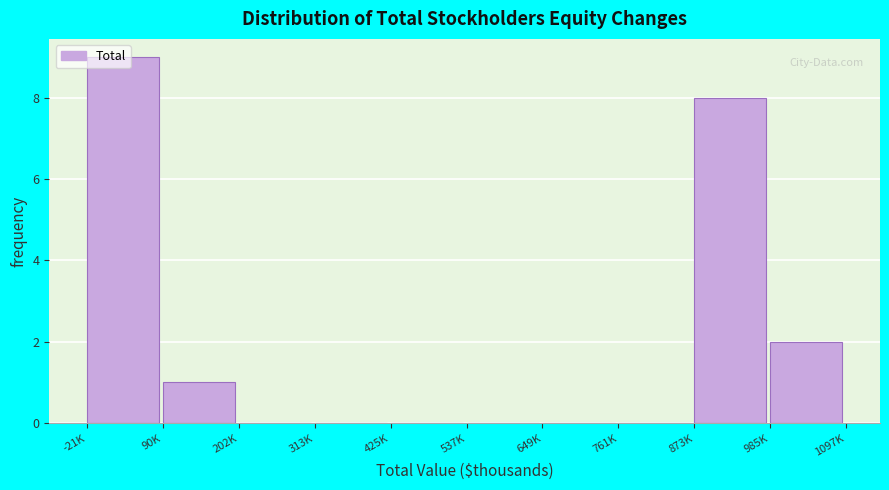

At which label is the value closest to 4?

985K